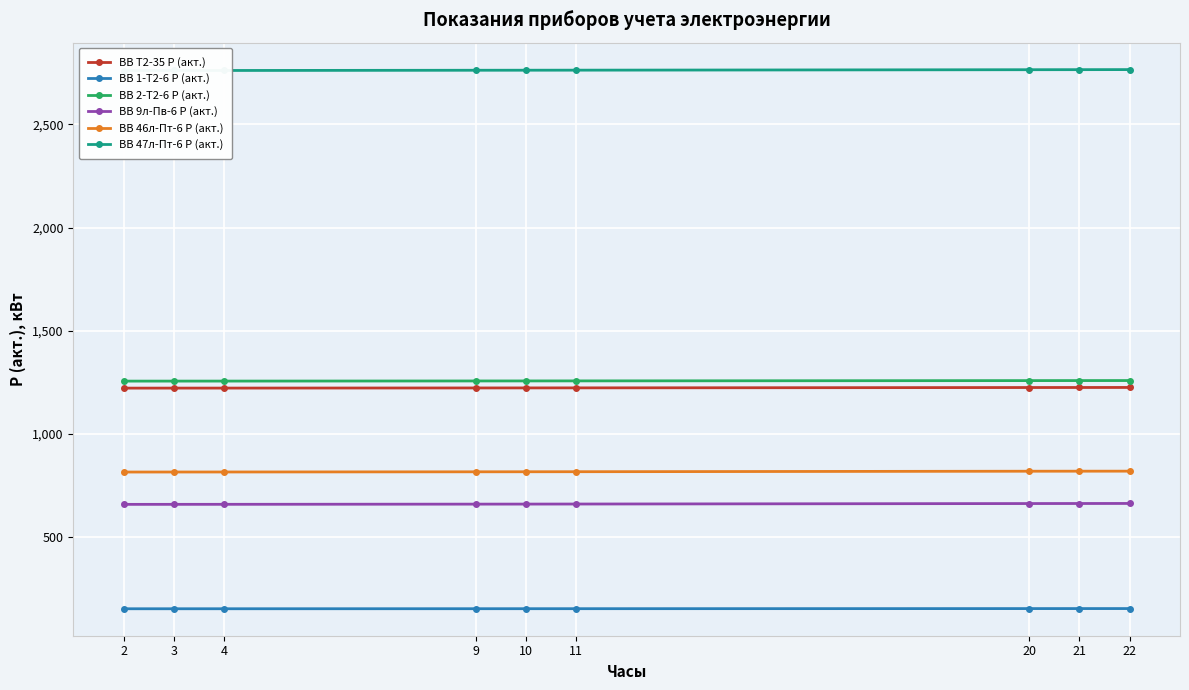

Reading right to left, extract all data points from this chart.

ВВ Т2-35 Р (акт.): 1225.8	1225.6	1225.5	1223.8	1223.6	1223.4	1222.8	1222.7	1222.6
ВВ 1-Т2-6 Р (акт.): 154.9	154.8	154.8	154.3	154.2	154.2	154.0	153.9	153.9
ВВ 2-Т2-6 Р (акт.): 1259.3	1259.2	1259.0	1257.6	1257.4	1257.3	1256.7	1256.6	1256.5
ВВ 9л-Пв-6 Р (акт.): 664.0	663.7	663.5	661.2	660.9	660.7	659.8	659.7	659.6
ВВ 46л-Пт-6 Р (акт.): 820.4	820.3	820.1	817.7	817.5	817.3	816.4	816.3	816.1
ВВ 47л-Пт-6 Р (акт.): 2765.4	2765.1	2764.8	2762.7	2762.4	2762.2	2761.2	2761.1	2760.9